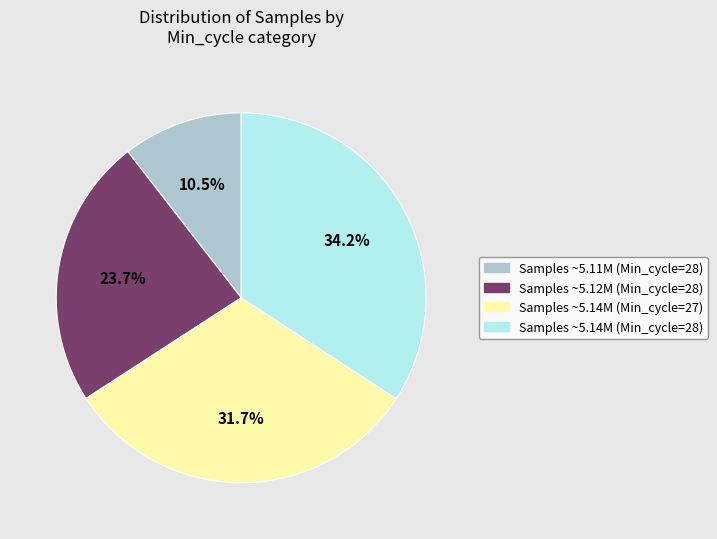

Is there a majority slice in this chart?

No